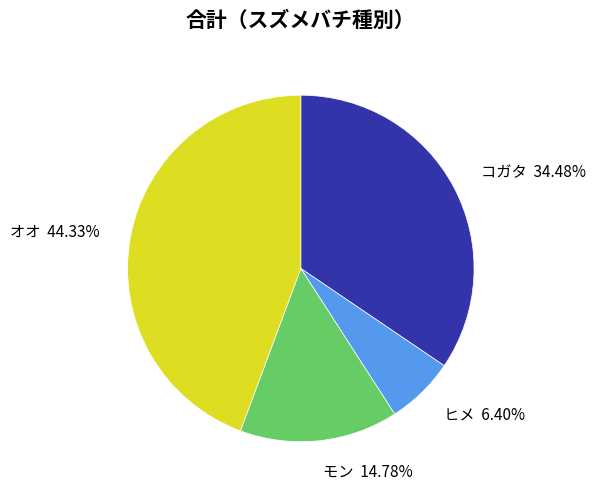

To the nearest percent, what portion does ヒメ represent?

6%